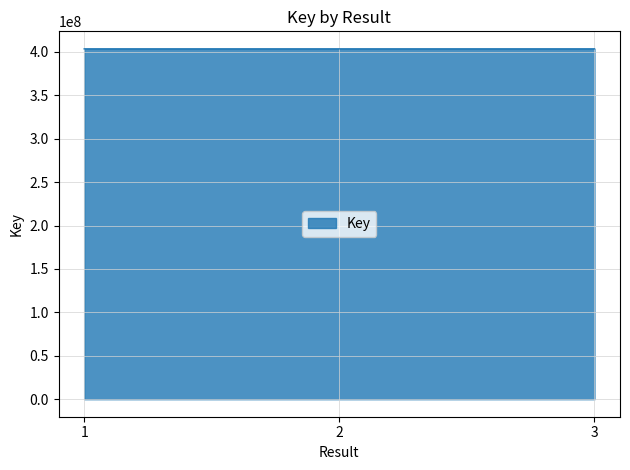

The value at 1 is 534819914. True or false?

False